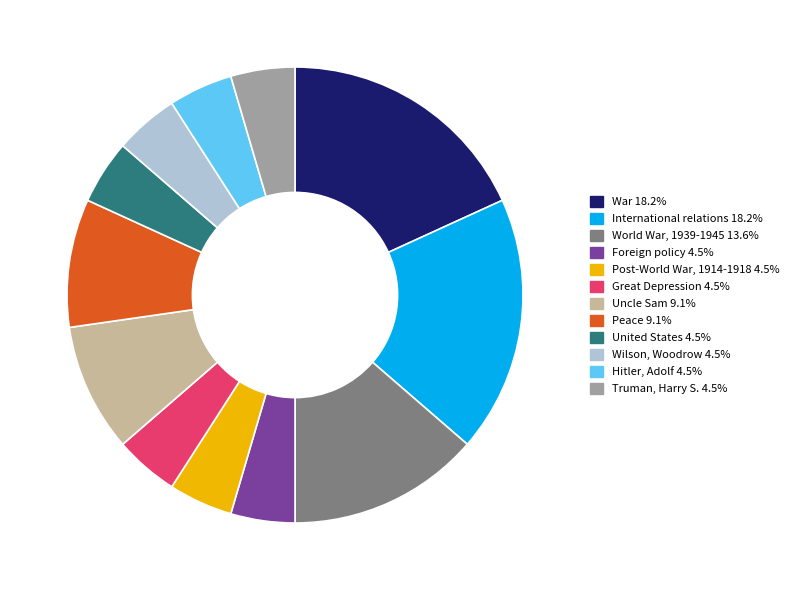

Do Truman, Harry S. 4.5% and War 18.2% together represent more than half of the pie?

No